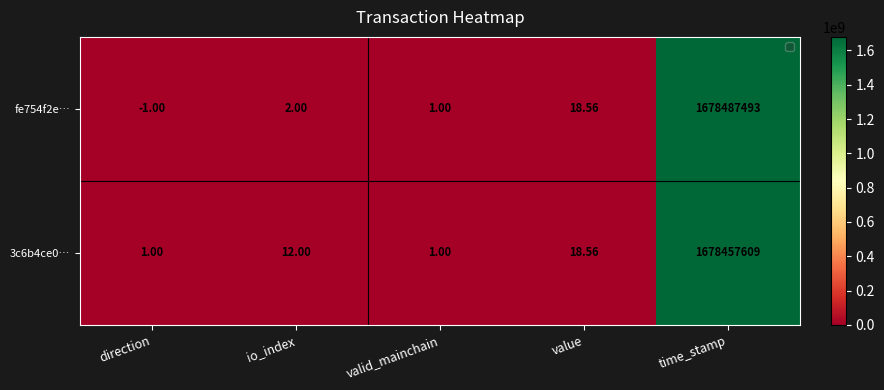

Which category has the lowest value across all series?

direction